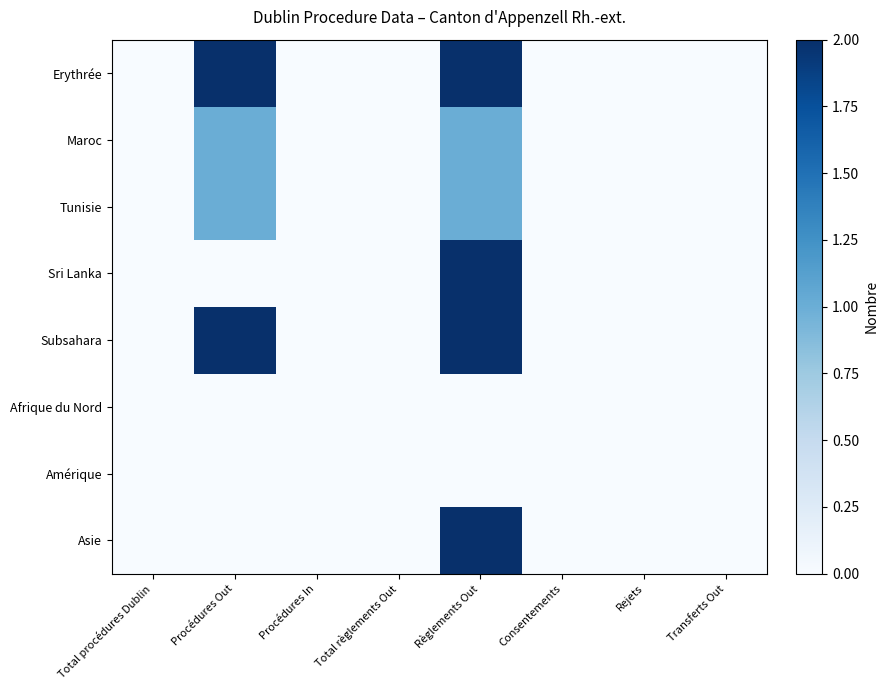

Which series has the largest total across all categories?

Erythrée